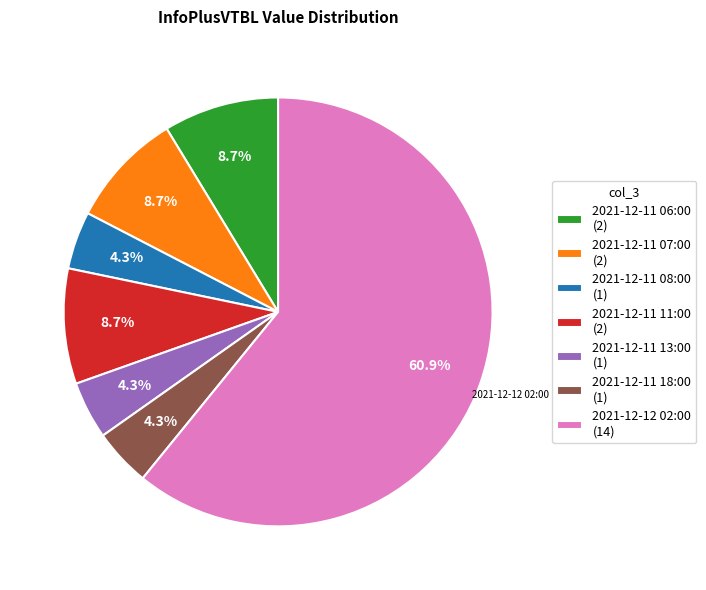

What percentage is NOT represented by 2021-12-11 13:00?

95.7%